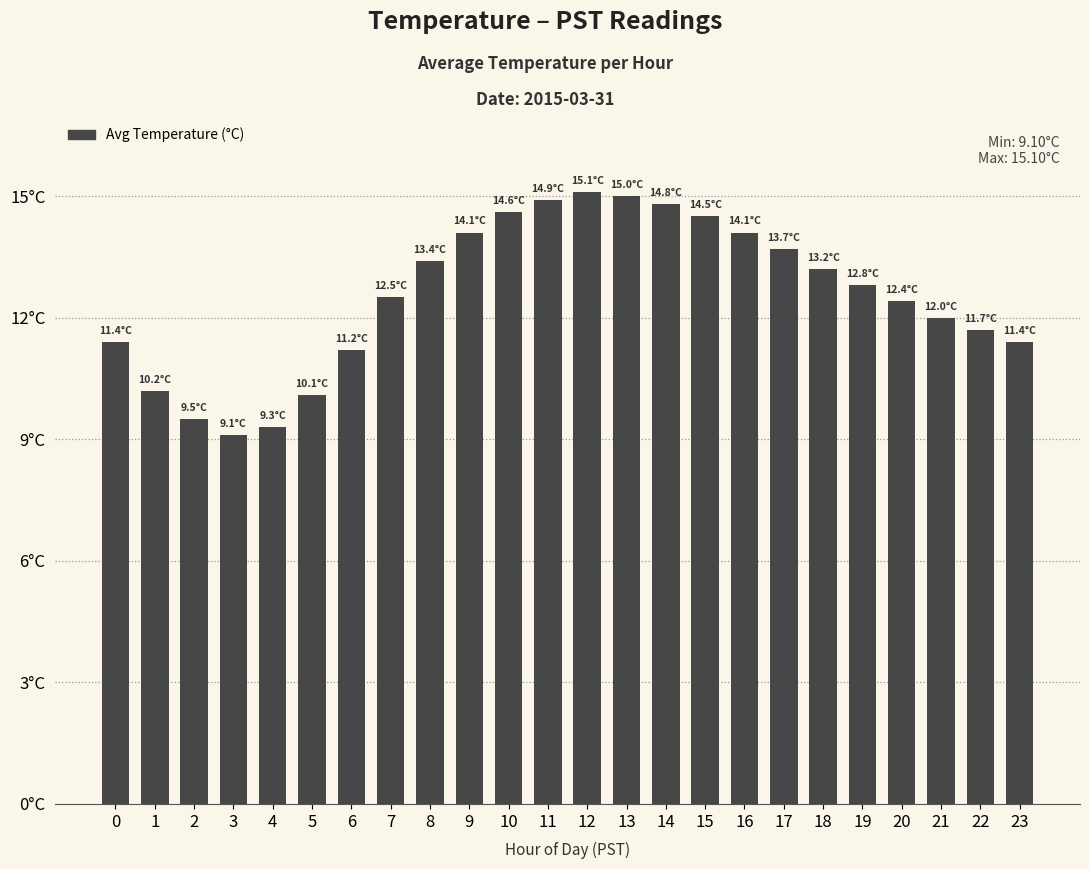

Are the bars horizontal?

No